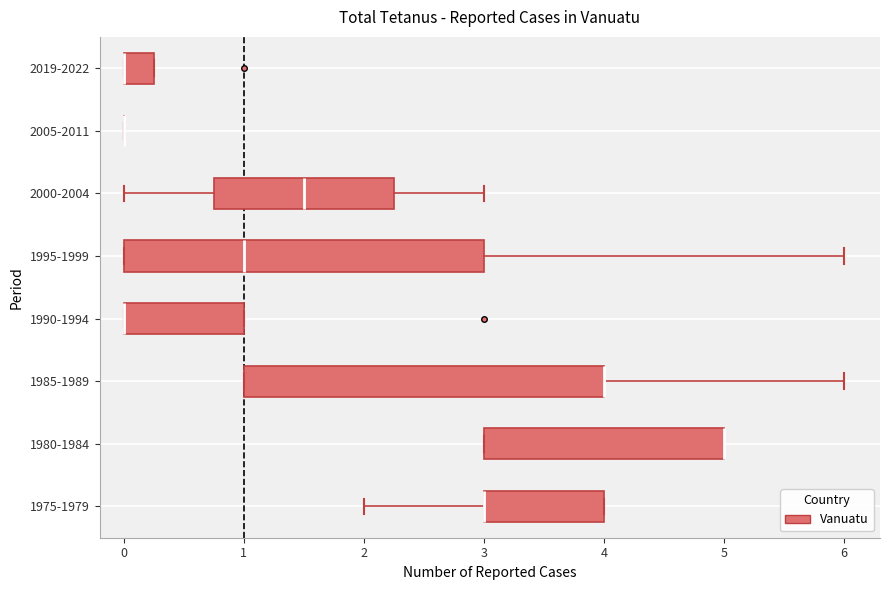

Where is the right edge of the box for 1975-1979 on the x-axis? The values are not printed on the chart, so give them approximately, as read against the axis.

4.0